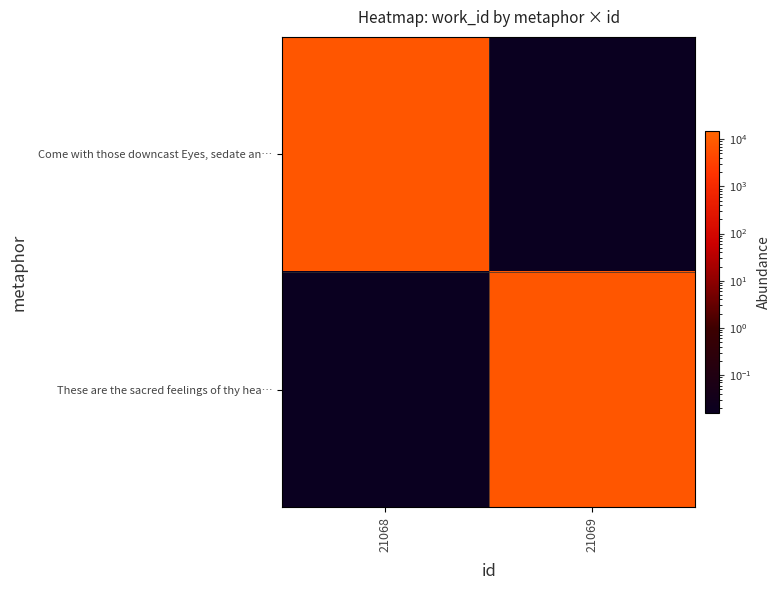

Rank the series by their maximum value, from highest to lowest.

Come with those downcast Eyes, sedate an…, These are the sacred feelings of thy hea…